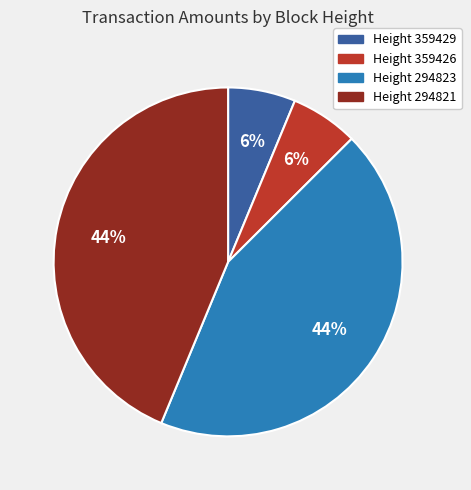

To the nearest percent, what is the average slice percentage?

25%